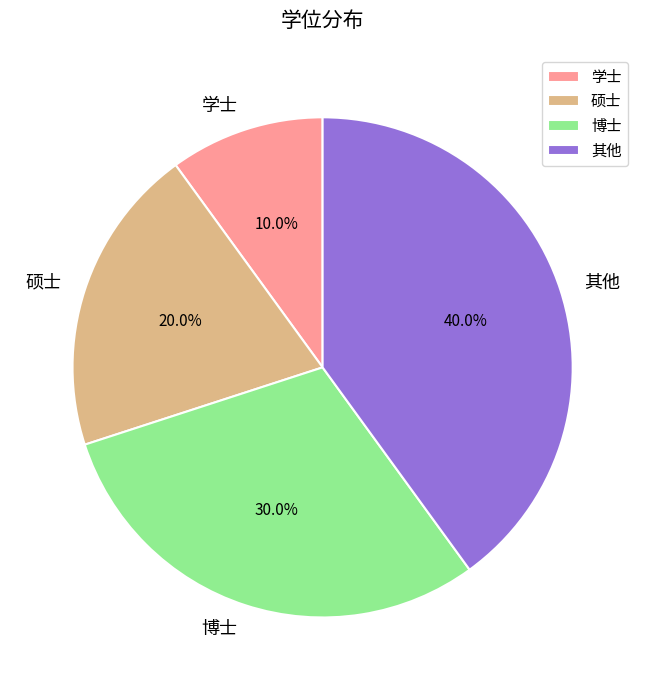

What is the total percentage of 学士 and 博士?

40.0%